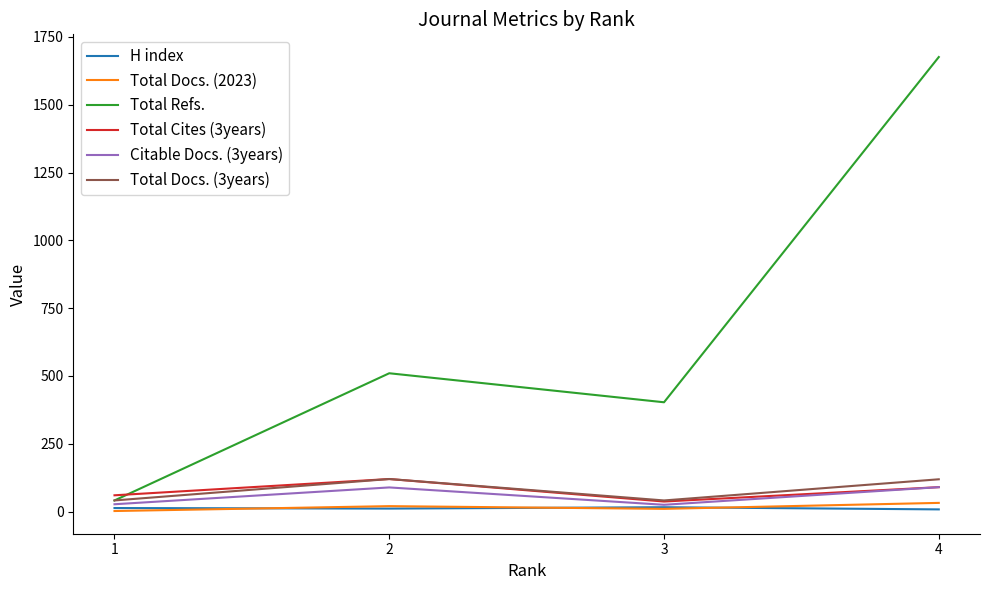

The value of Total Docs. (3years) at 2 is 47. True or false?

False